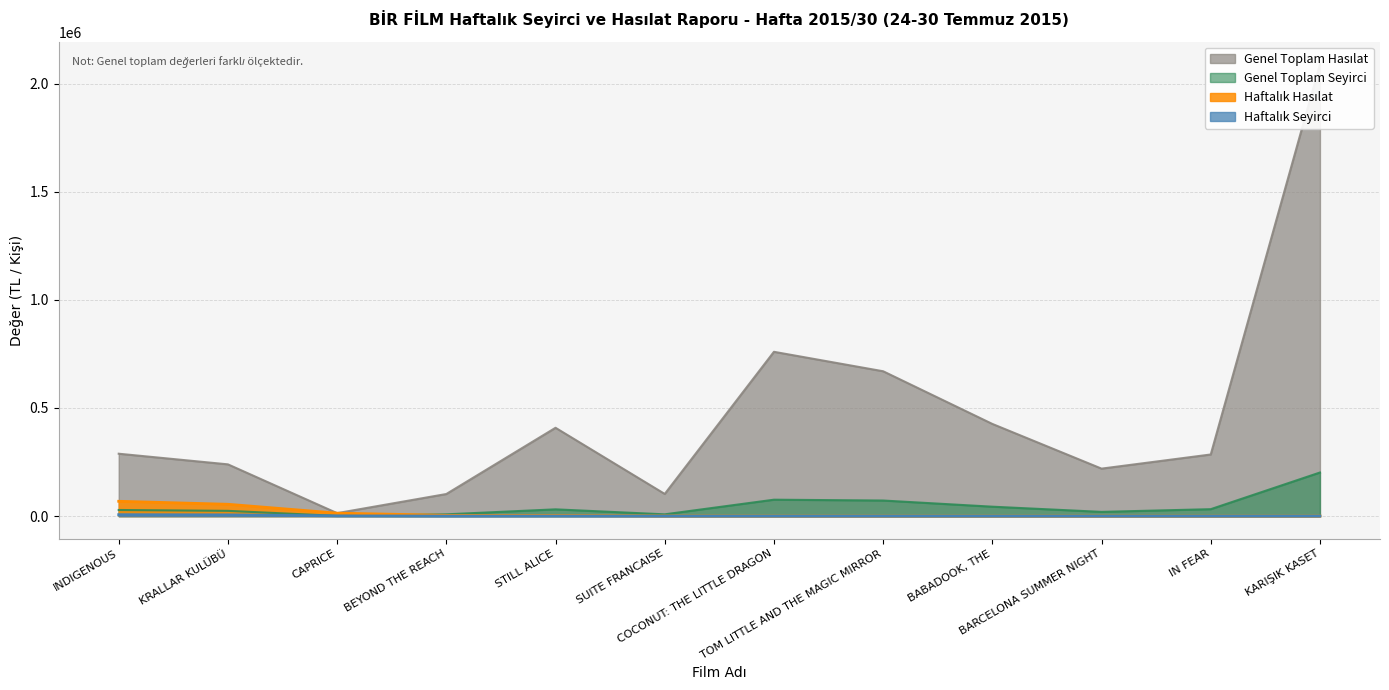

What is the spread (max minus min) of values at COCONUT: THE LITTLE DRAGON?

759775.9